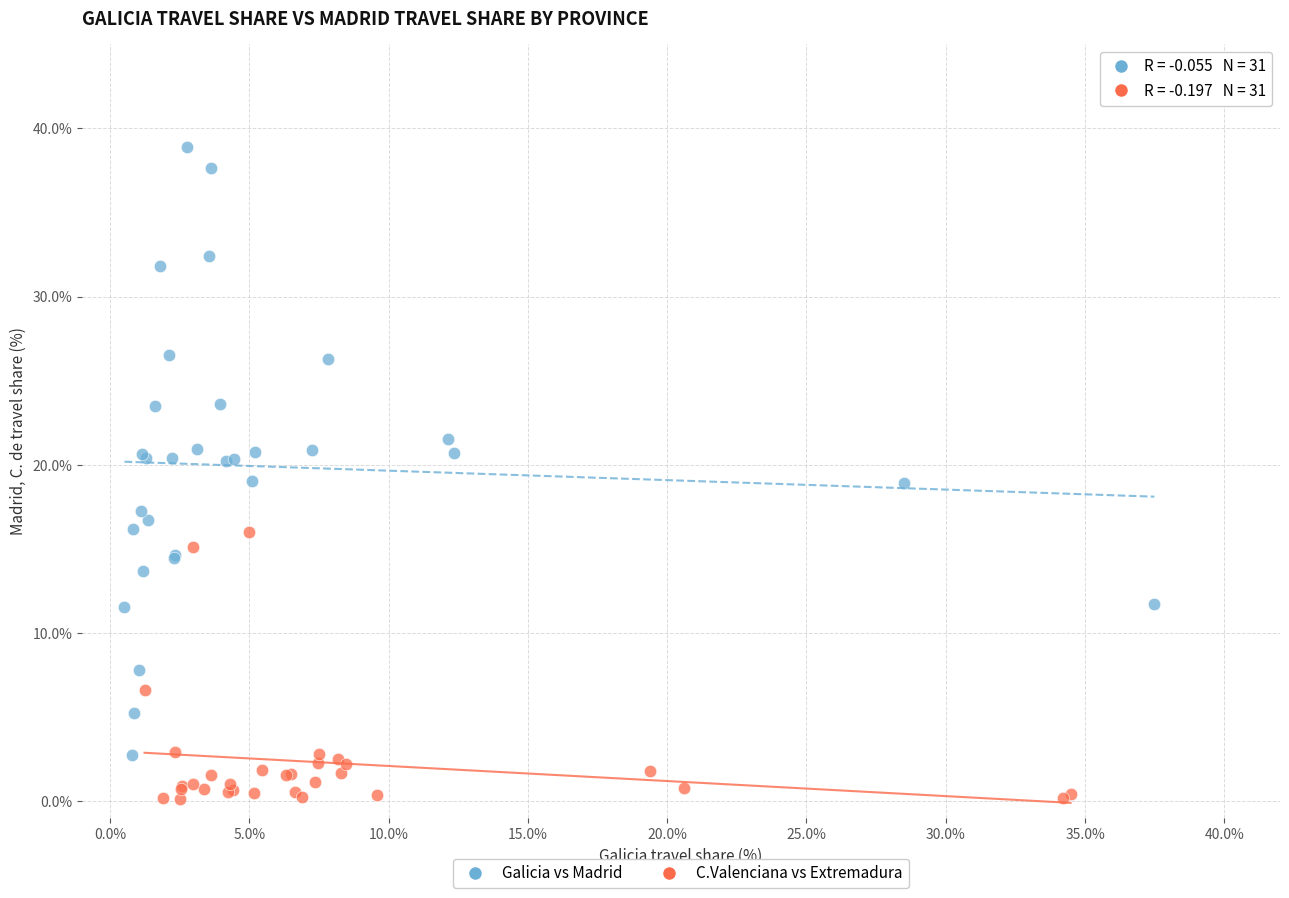

Which series has the largest Y range (max minus min)?

Galicia vs Madrid